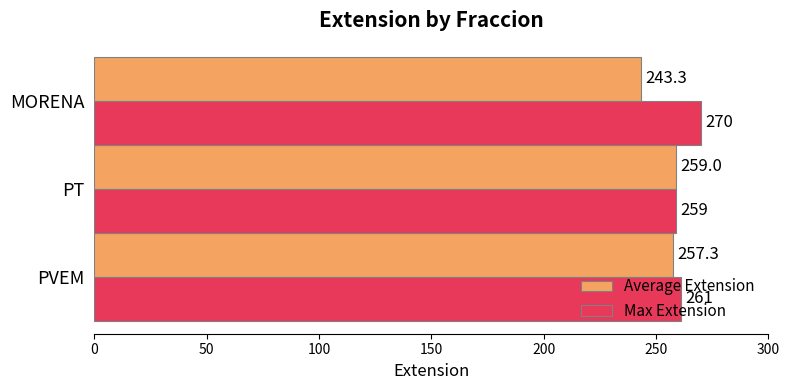

How many data points does each series have?

3